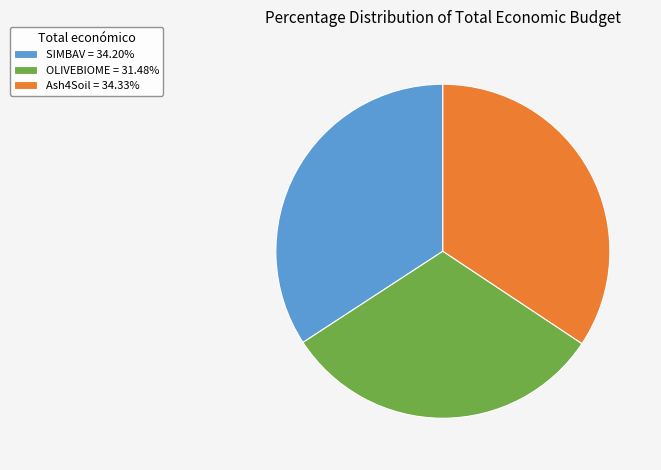

Is the sum of SIMBAV = 34.20% and Ash4Soil = 34.33% greater than half?

Yes